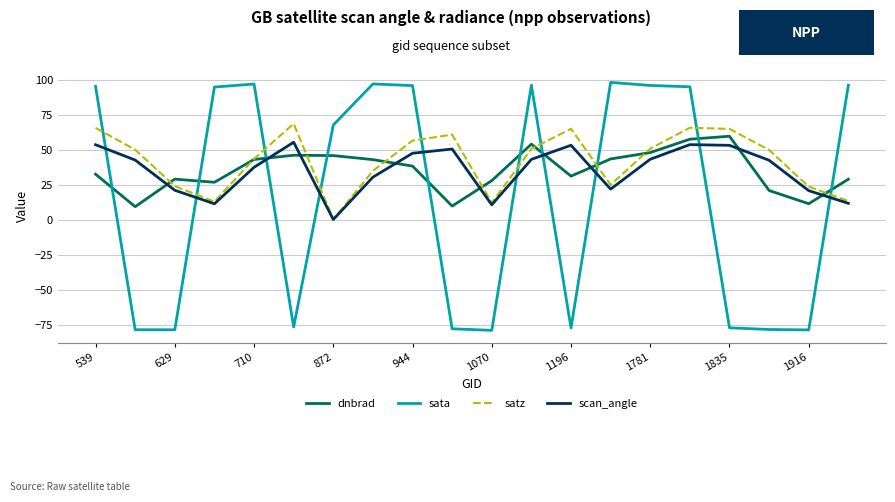

How many lines are shown in the chart?

4